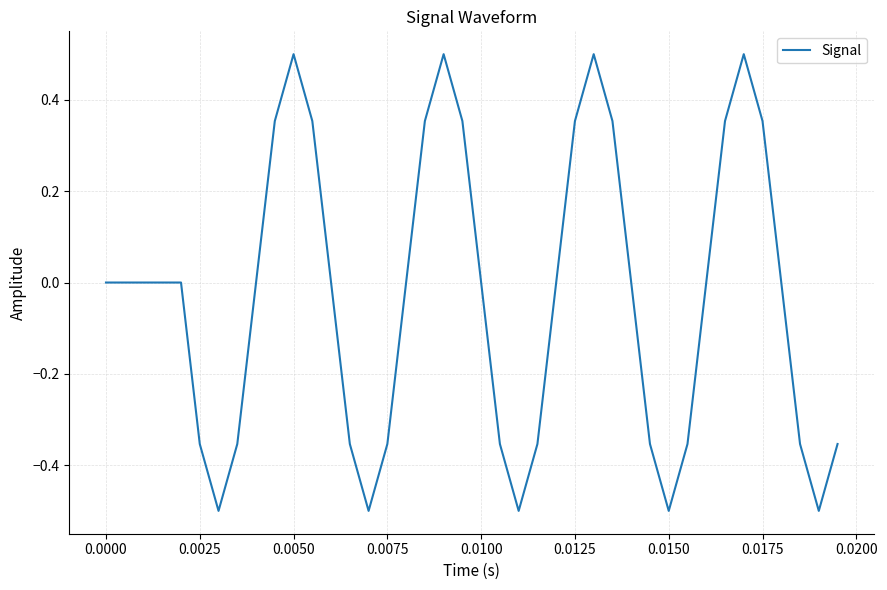

What is the smallest value displayed?

-0.5